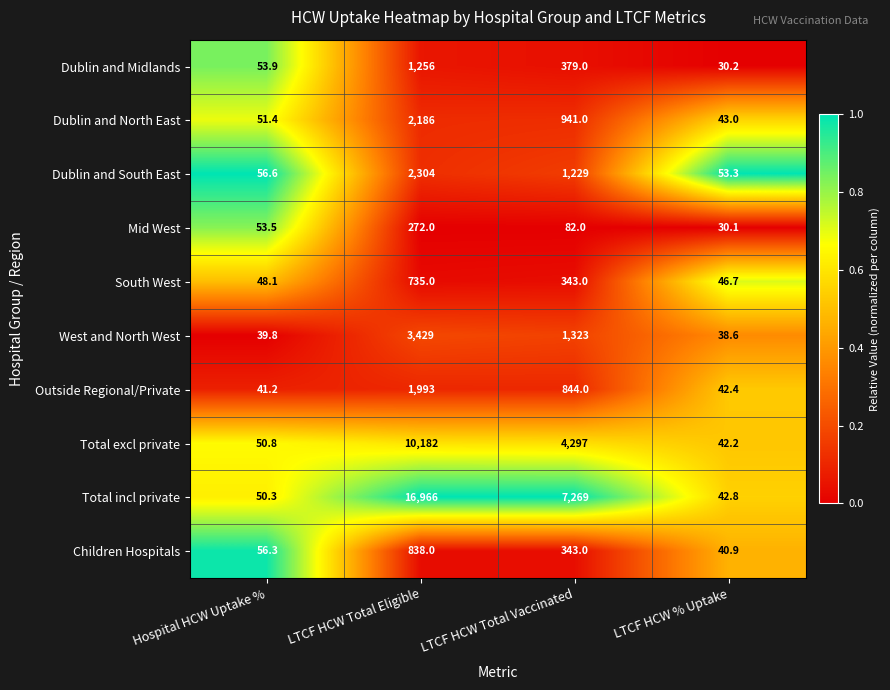

At which label is Dublin and North East closest to 1114?

LTCF HCW Total Vaccinated